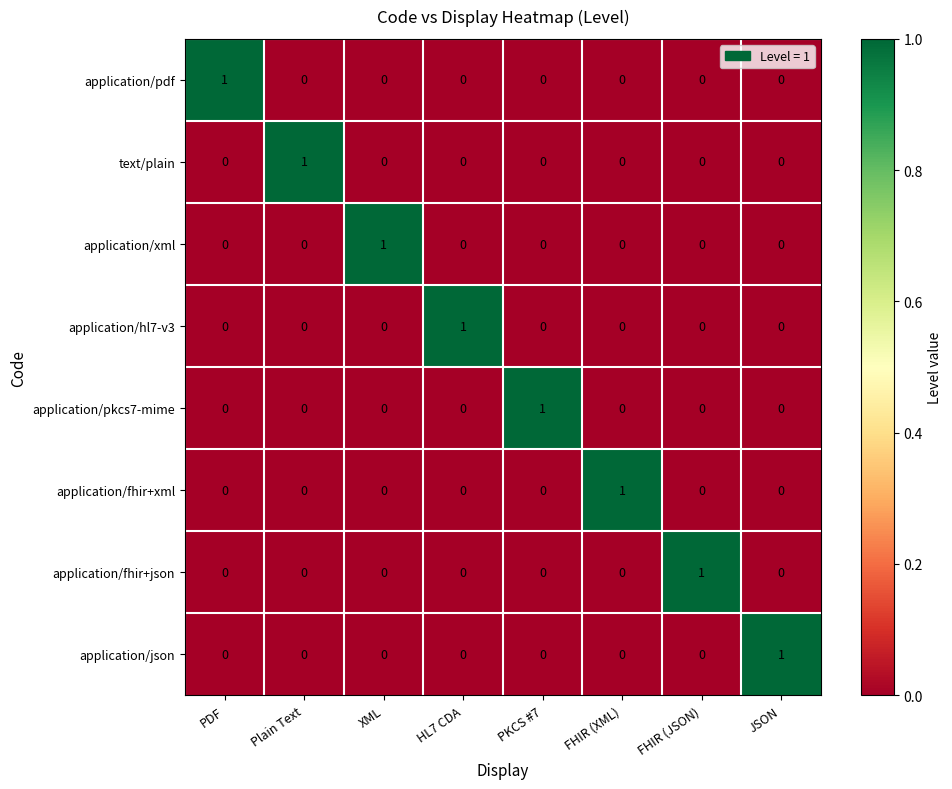

How many positive values does the application/fhir+xml series have?

1